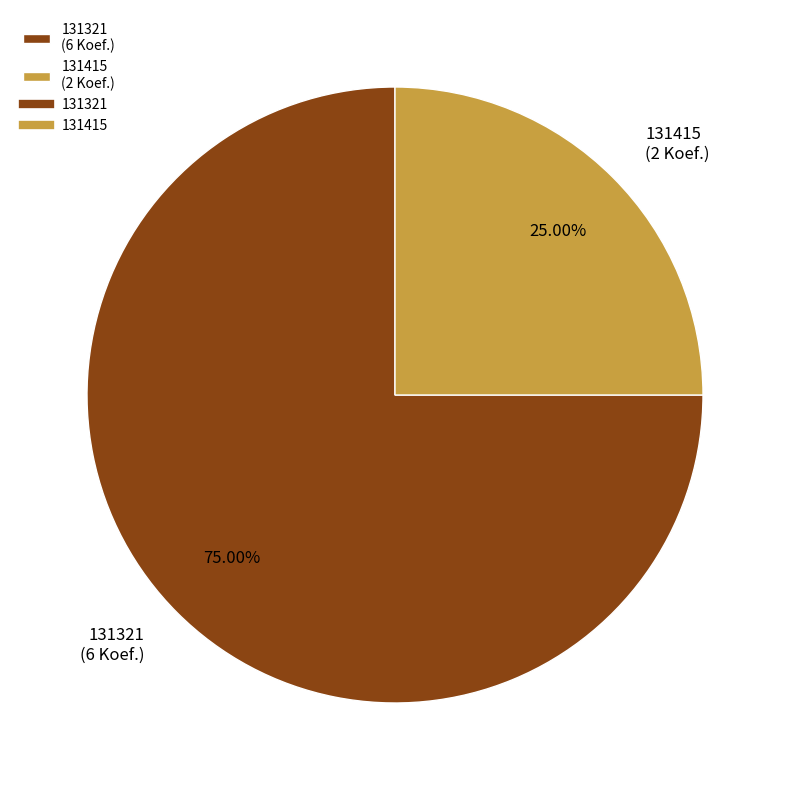

To the nearest percent, what is the difference between the largest and smallest slice percentages?

50%